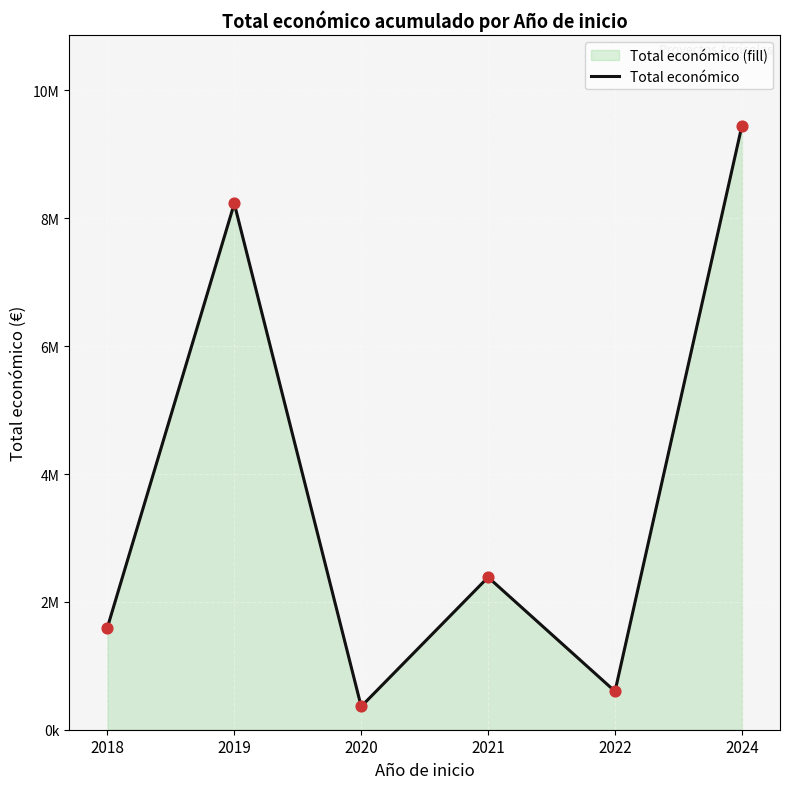

Which has a higher value, 2022 or 2024?

2024